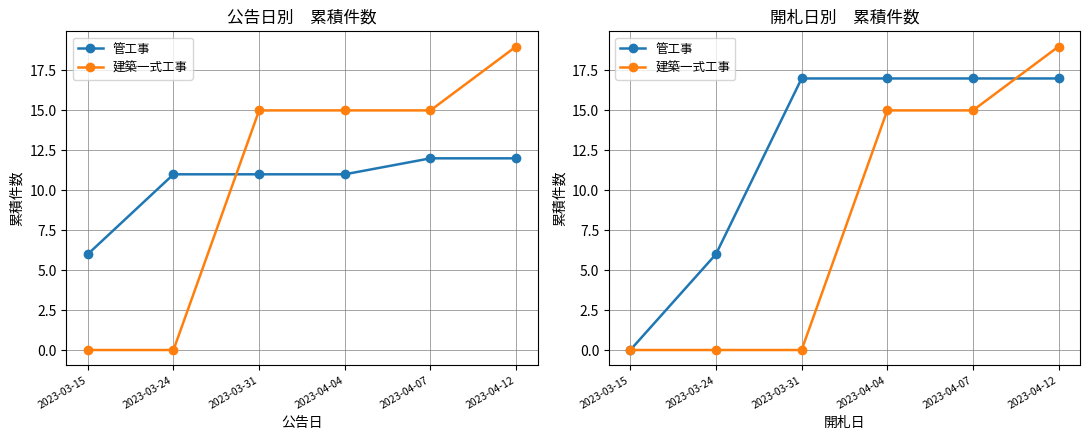

How many positive values does the 建築一式工事 series have?

3